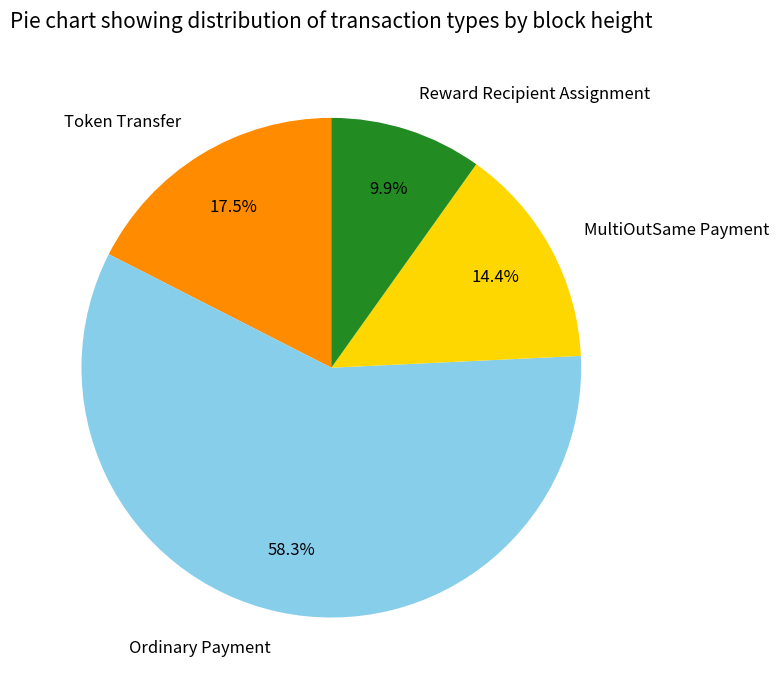

What is the ratio of the value at MultiOutSame Payment to the value at Token Transfer?

0.8